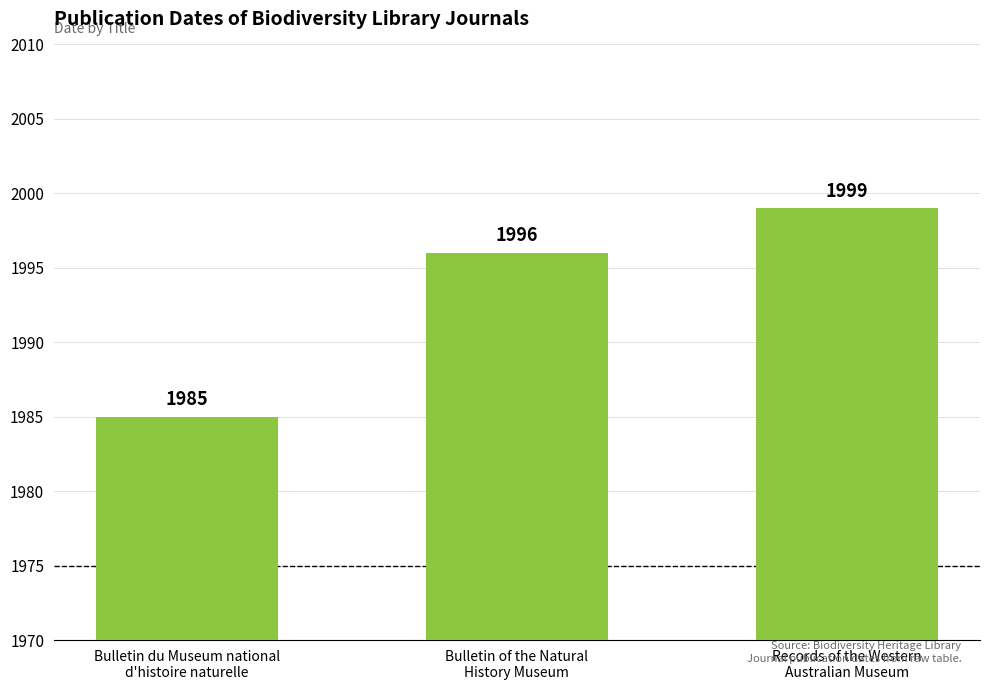

List the labels in order of value, largest first.

Records of the Western
Australian Museum, Bulletin of the Natural
History Museum, Bulletin du Museum national
d'histoire naturelle